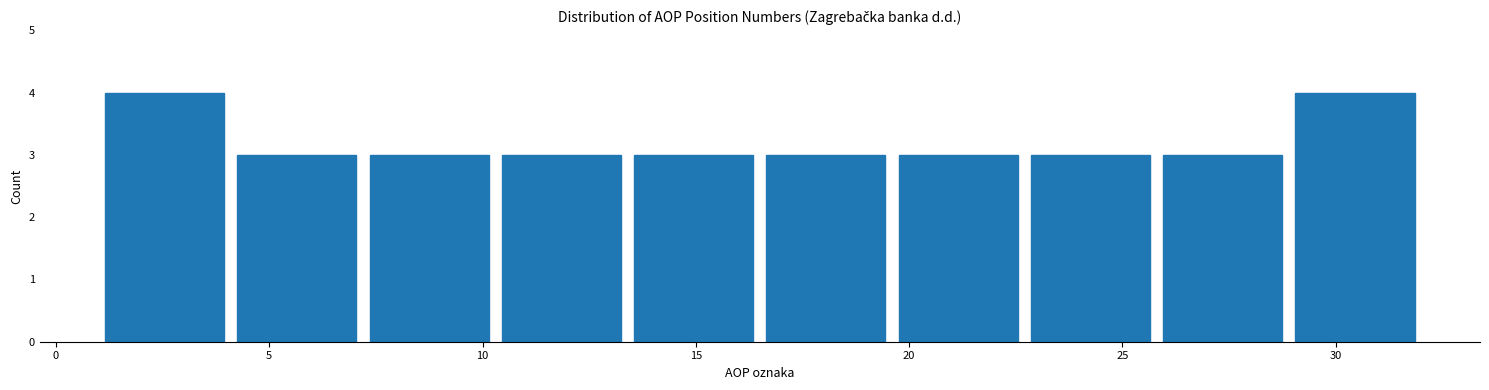

Reading left to right, list every bar in this chart as the range it spans on the x-axis followed by its height. Neither the bar edges nor the heights are printed on the chart, so give them approximately, as read against the axes.

1.0 to 4.1: 4
4.1 to 7.2: 3
7.2 to 10.3: 3
10.3 to 13.4: 3
13.4 to 16.5: 3
16.5 to 19.6: 3
19.6 to 22.7: 3
22.7 to 25.8: 3
25.8 to 28.9: 3
28.9 to 32.0: 4